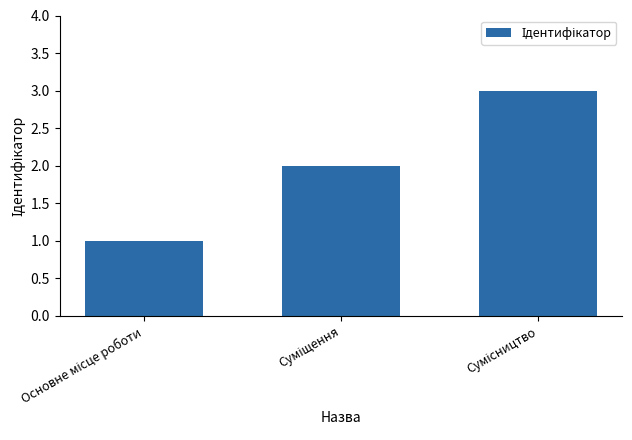

How many data points does each series have?

3